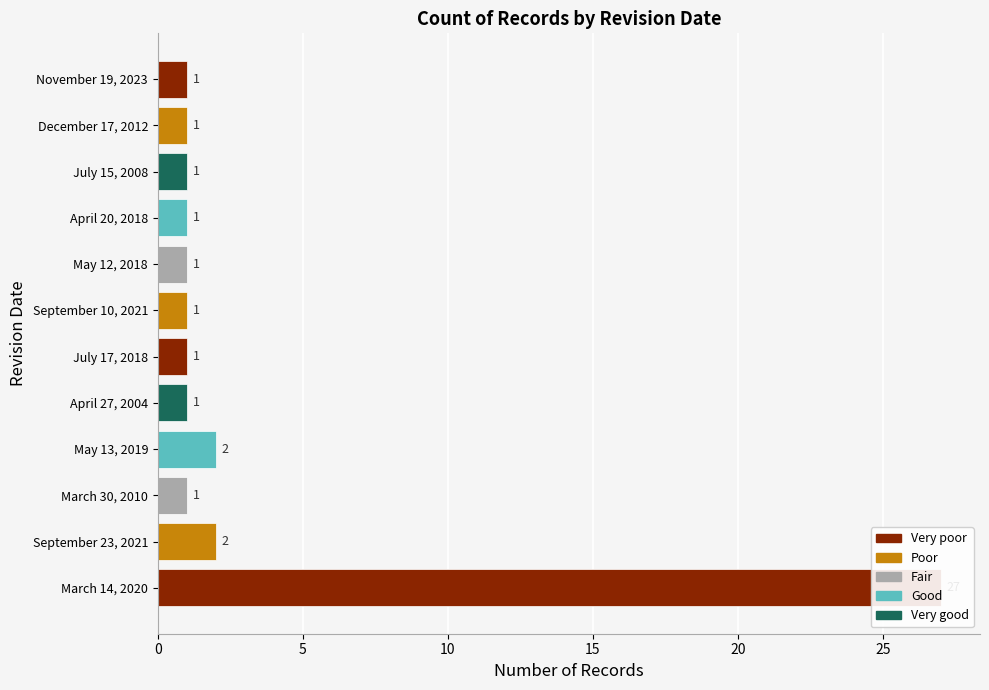

Count the number of values greater than 1.

3